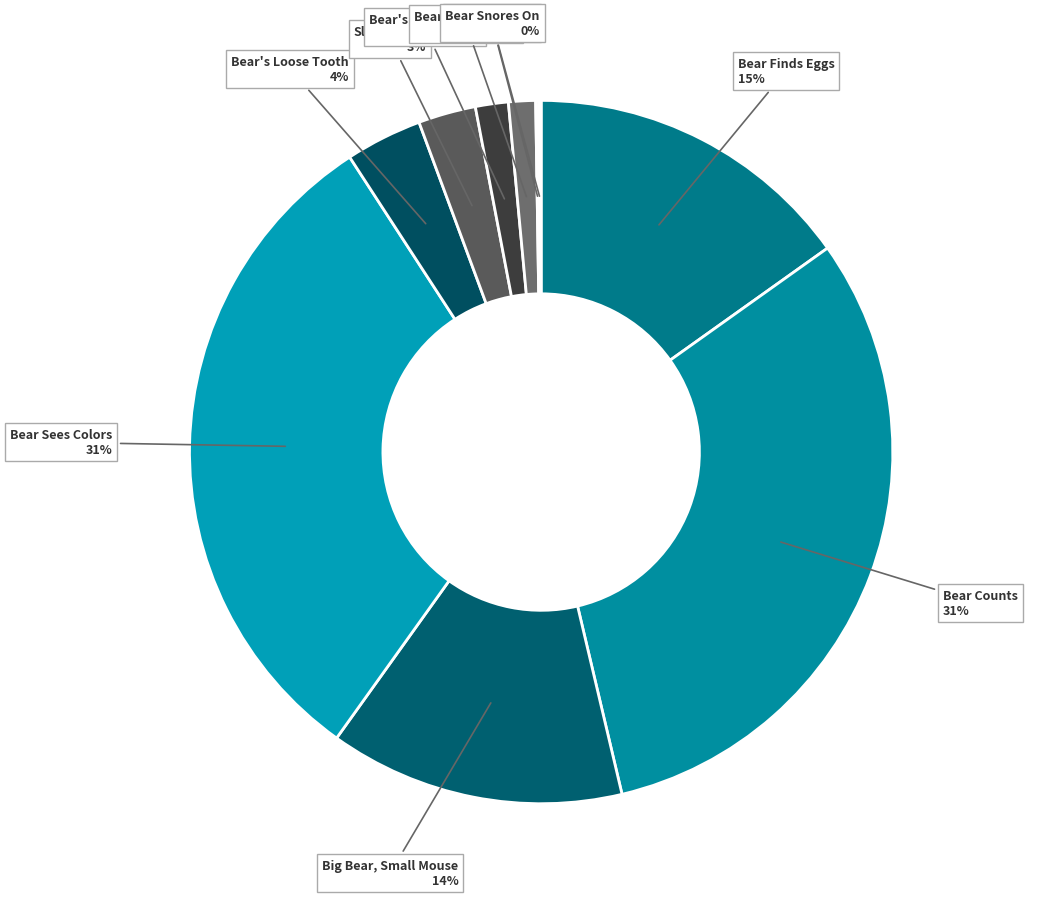

Which has a higher value, Bear Finds Eggs or Sleepyhead?

Bear Finds Eggs